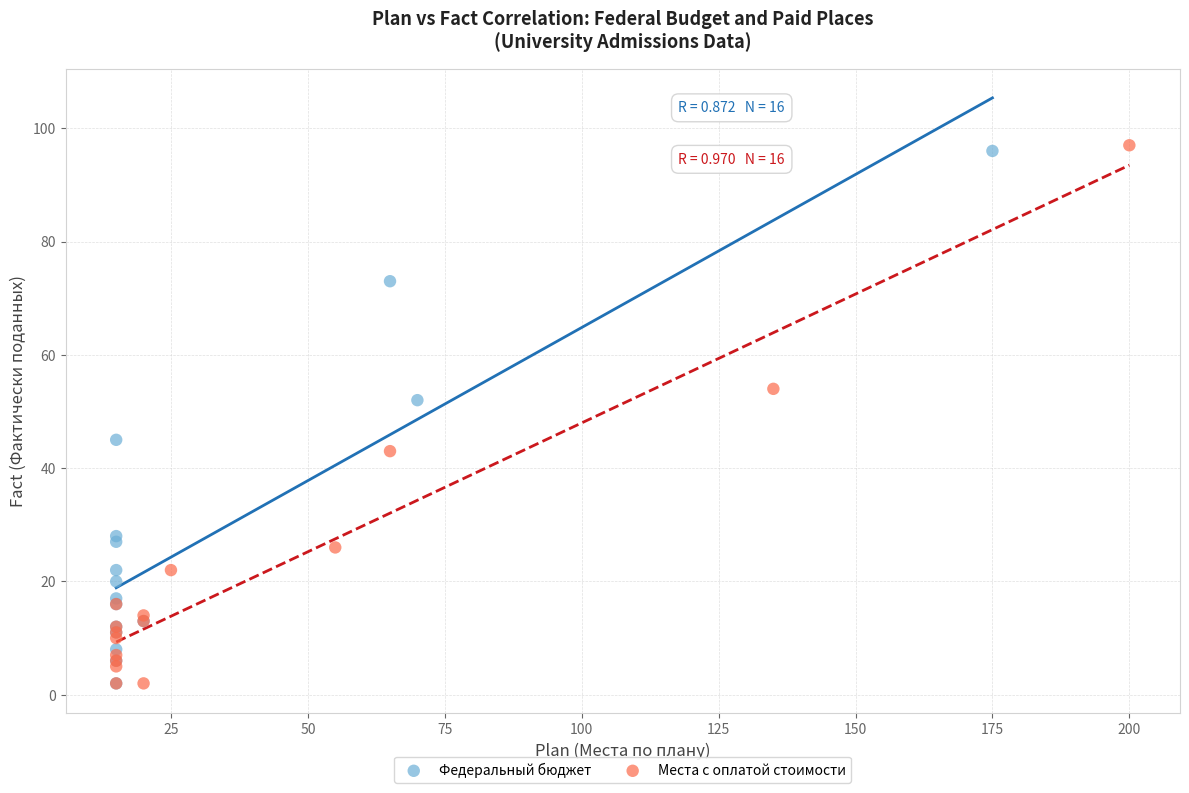

Which series has the widest spread of Y values?

Места с оплатой стоимости